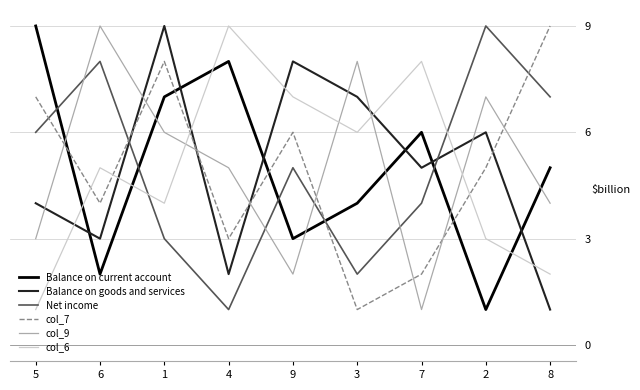

What are all the series names shown in the legend?

Balance on current account, Balance on goods and services, Net income, col_7, col_9, col_6